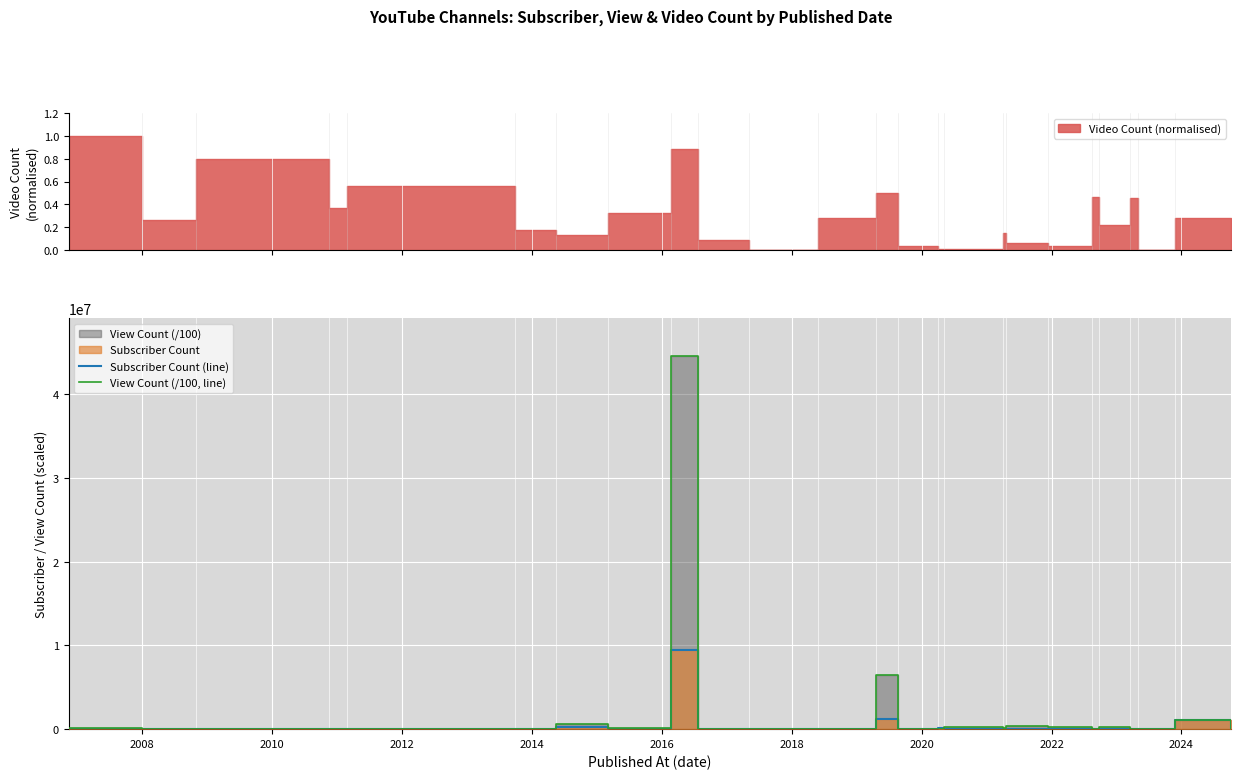

Where is the first local maximum for Subscriber Count (line)?

2012